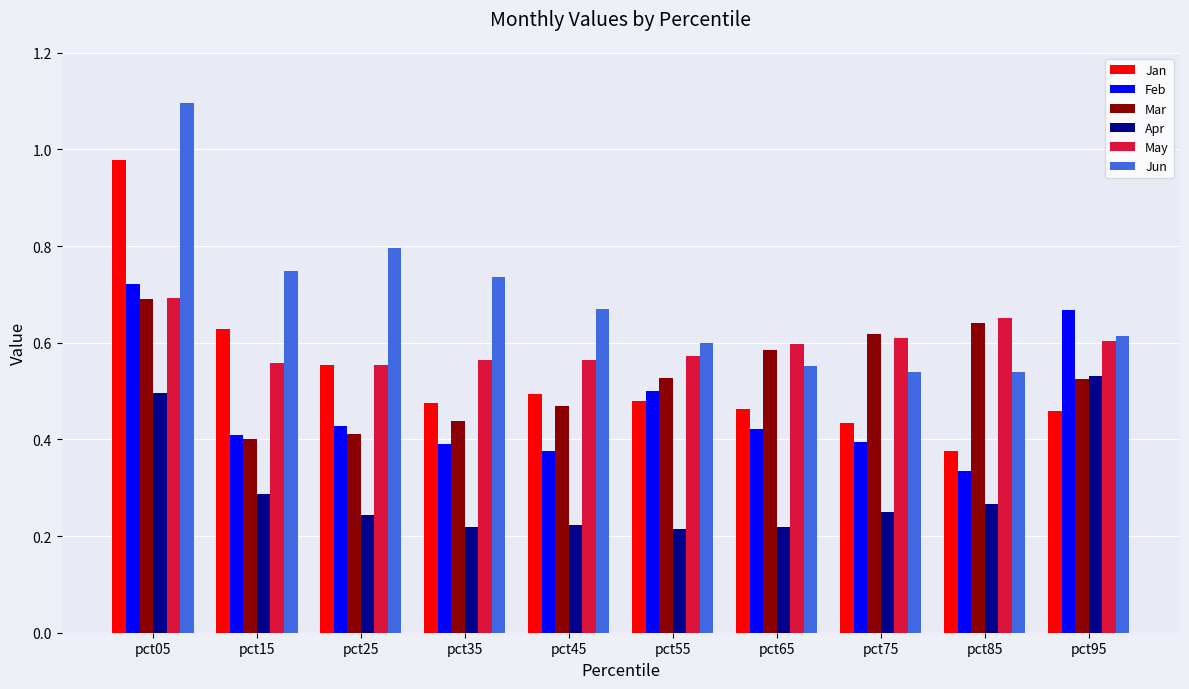

Is the value of Apr at pct65 greater than the value of Feb at pct55?

No